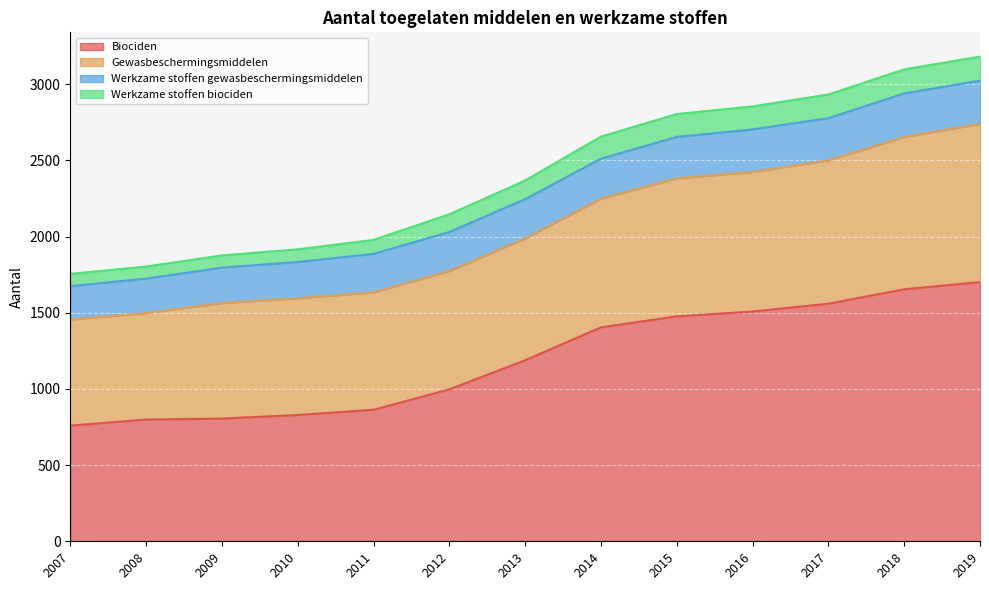

The Biociden series shows 2317 at 2014. True or false?

False